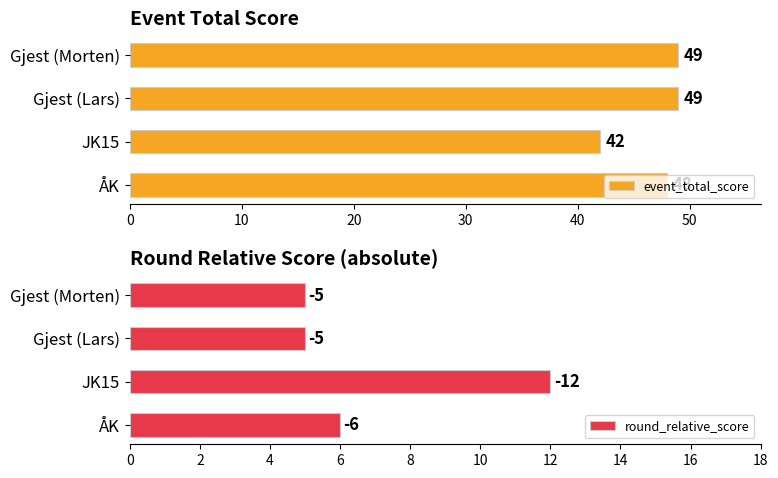

What is the difference between the maximum and minimum values in the event_total_score series?

7